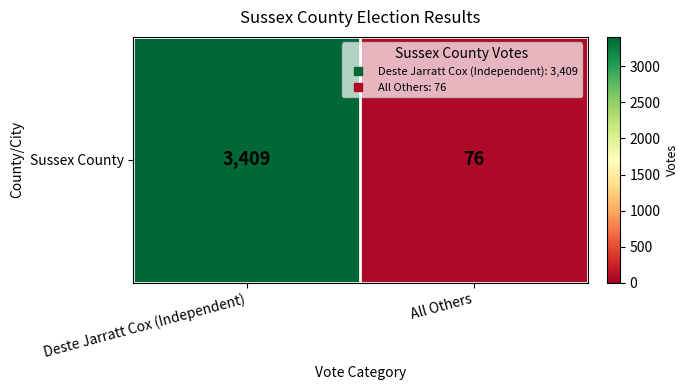

What is the smallest value displayed?

76